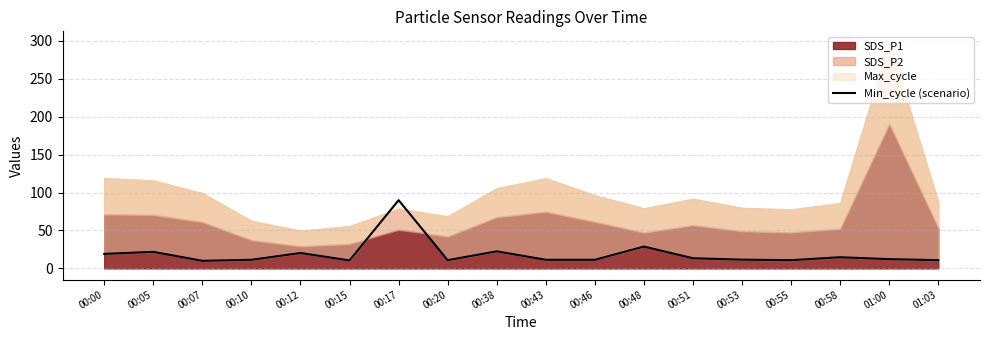

How many points are lower than both their immediate neighbors (excluding endpoints)?

4